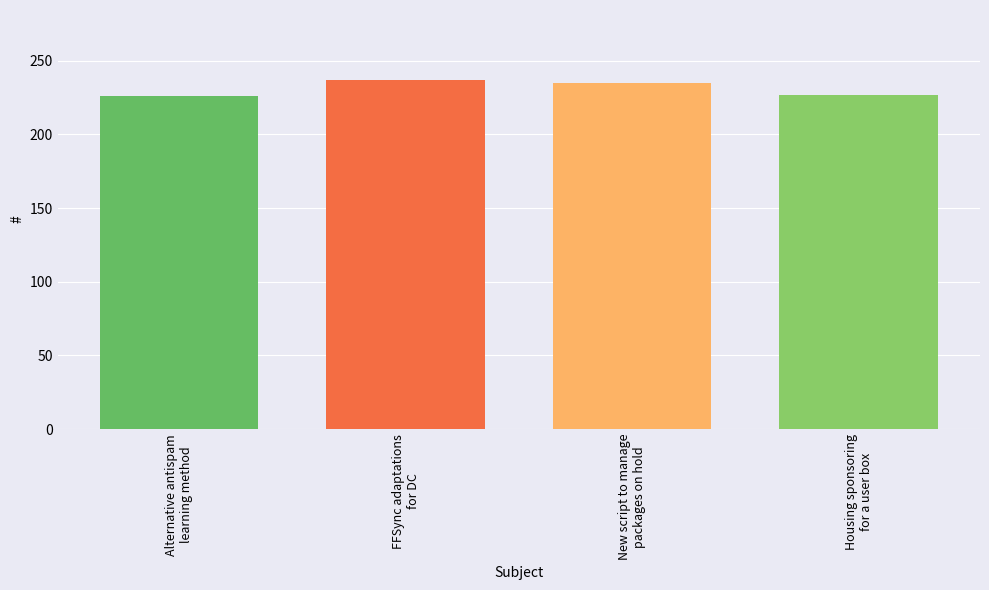

What is the ratio of the value at New script to manage
packages on hold to the value at Alternative antispam
learning method?

1.0